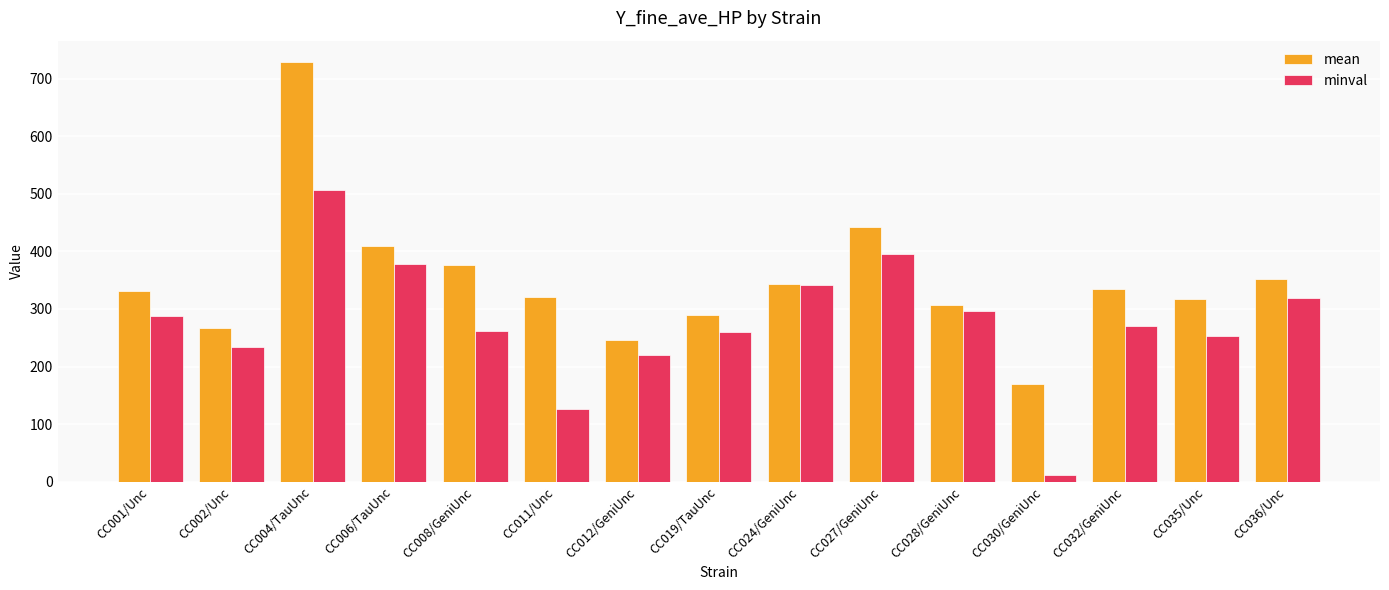

At CC006/TauUnc, list the series in order from smallest to largest.

minval, mean